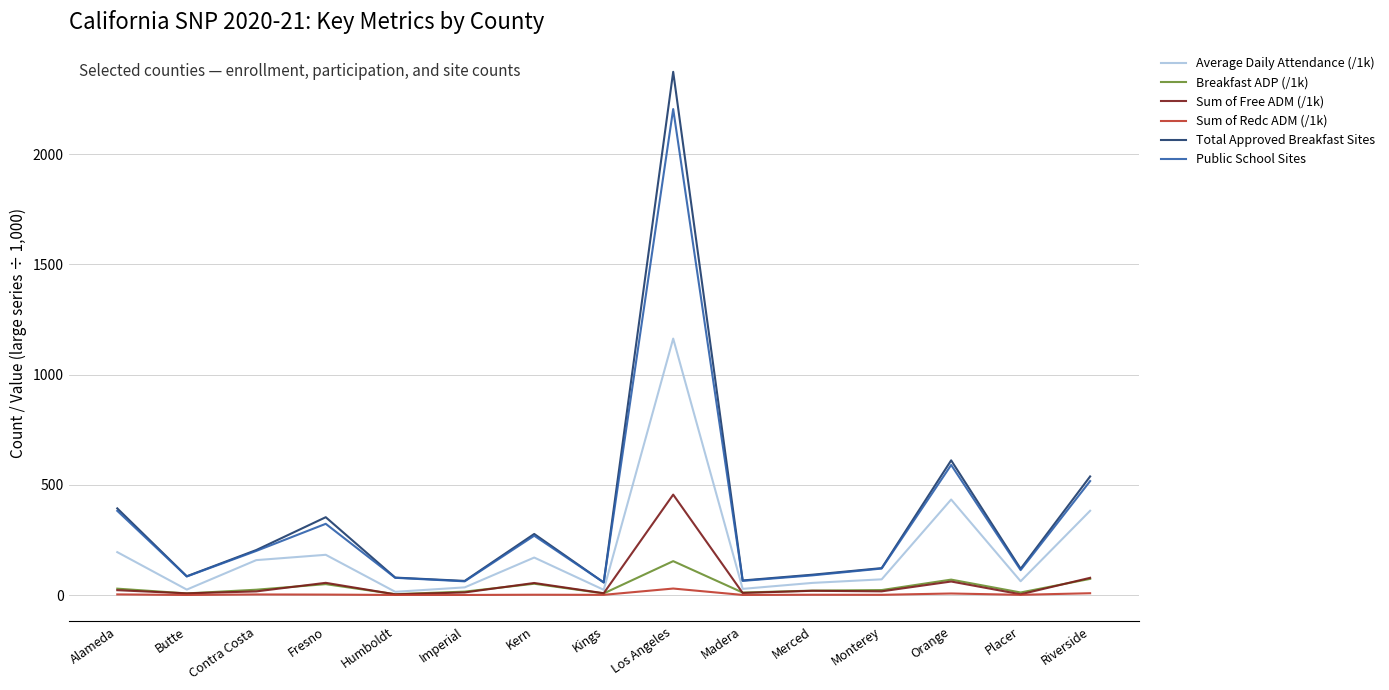

How many series are shown in this chart?

6